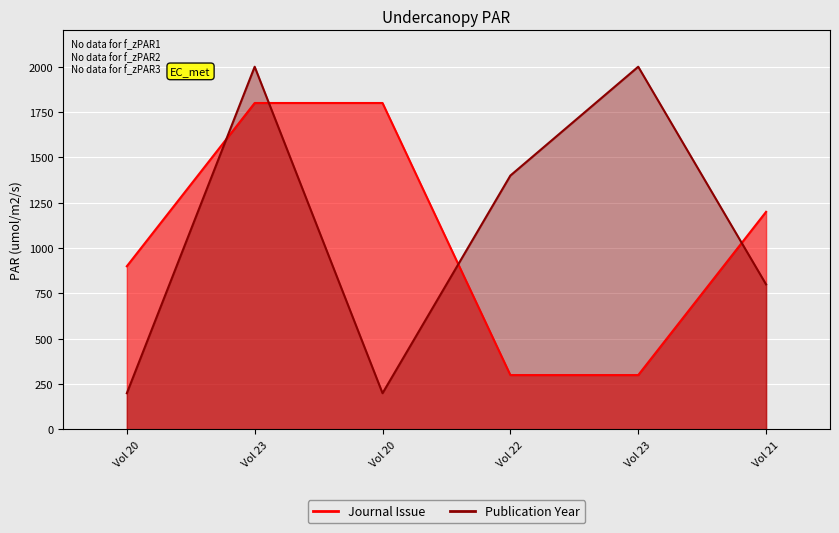

Rank the series at Vol 22 from highest to lowest value.

Publication Year, Journal Issue